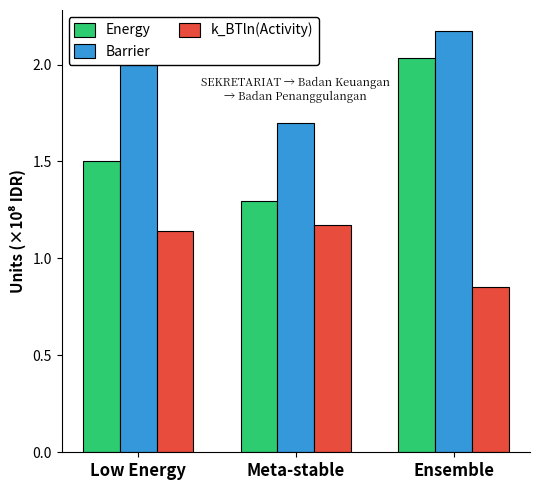

What is the label of the 3rd bar from the left?

Ensemble